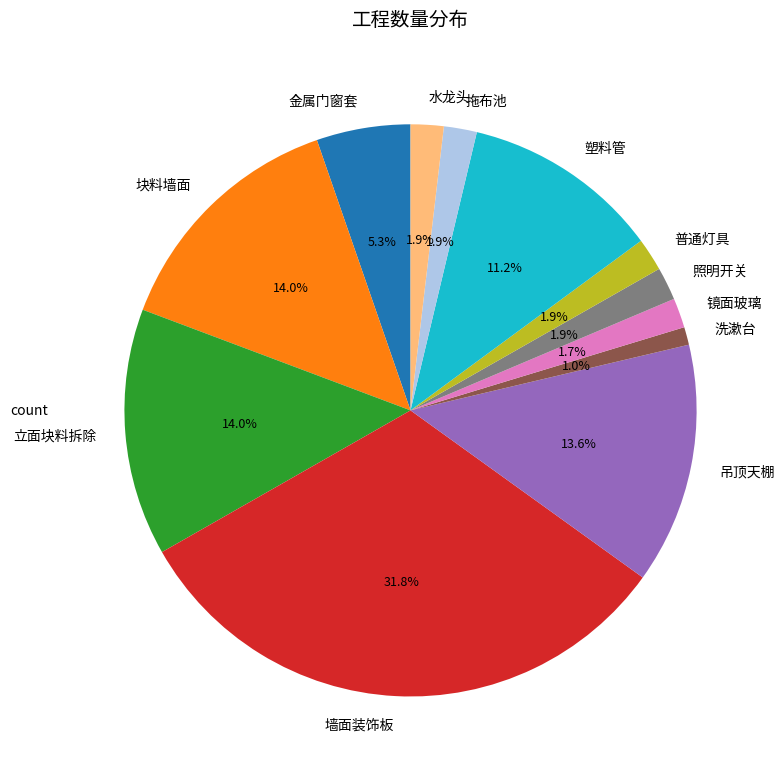

True or false: 立面块料拆除 accounts for 27% of the total.

False